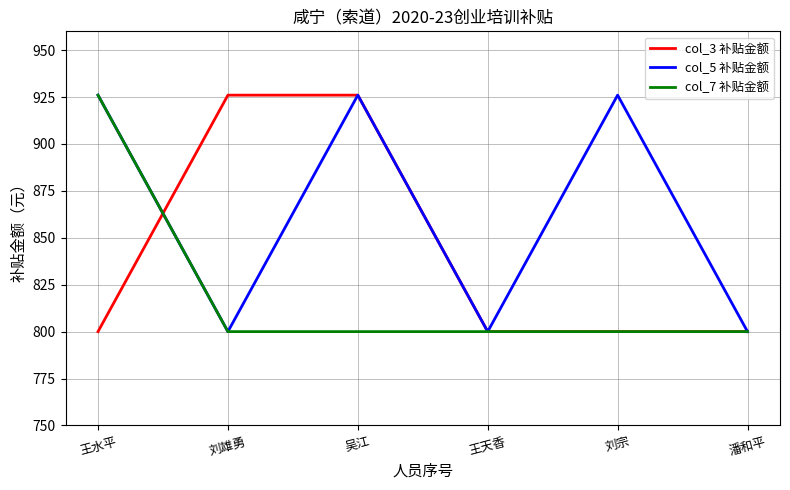

What is the greatest value displayed?

926